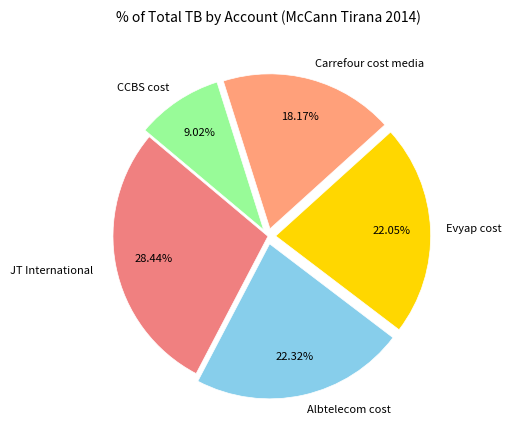

How many slices are in this pie chart?

5